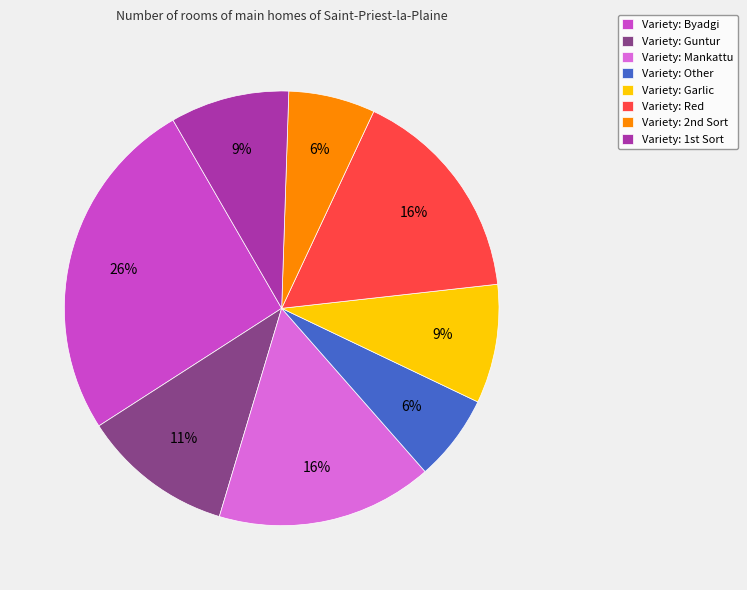

Combined, do Variety: Mankattu and Variety: Garlic account for over 50%?

No